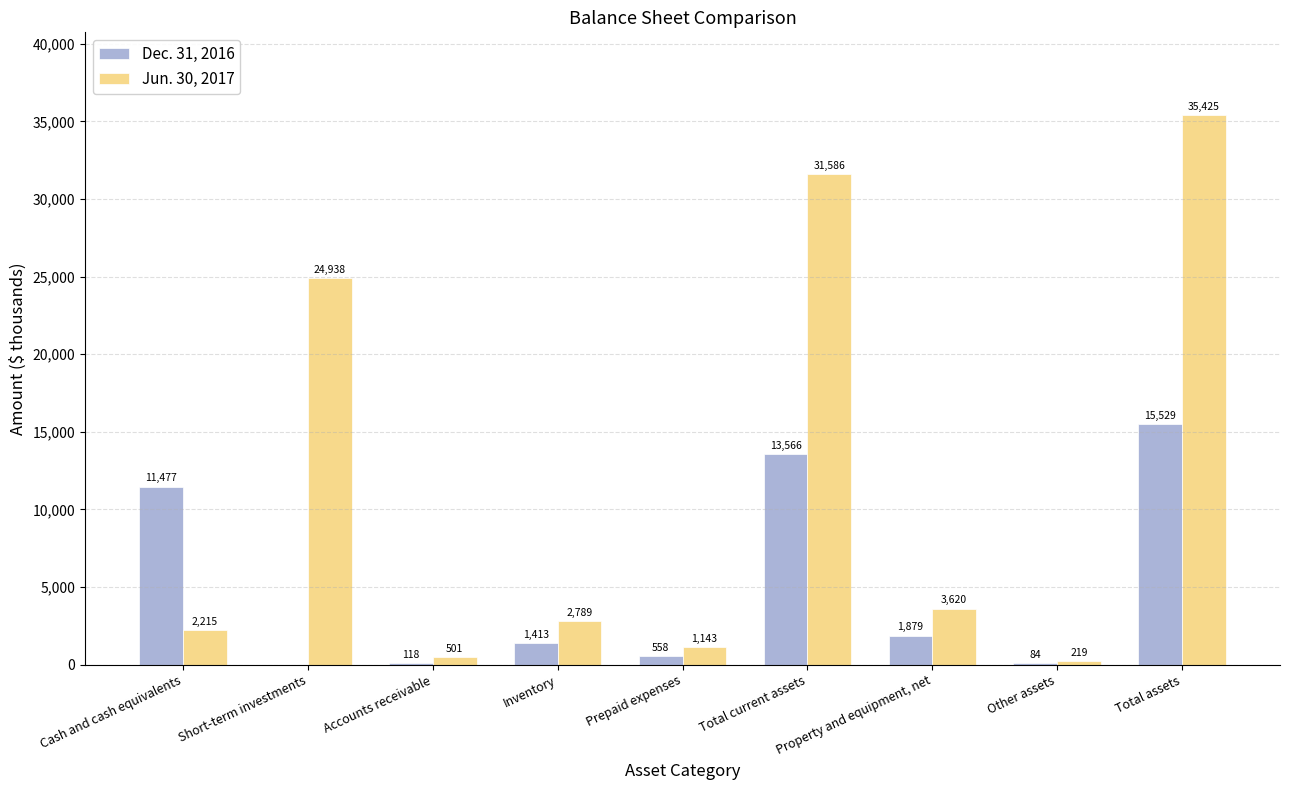

Is the value of Dec. 31, 2016 at Short-term investments greater than the value of Jun. 30, 2017 at Accounts receivable?

No